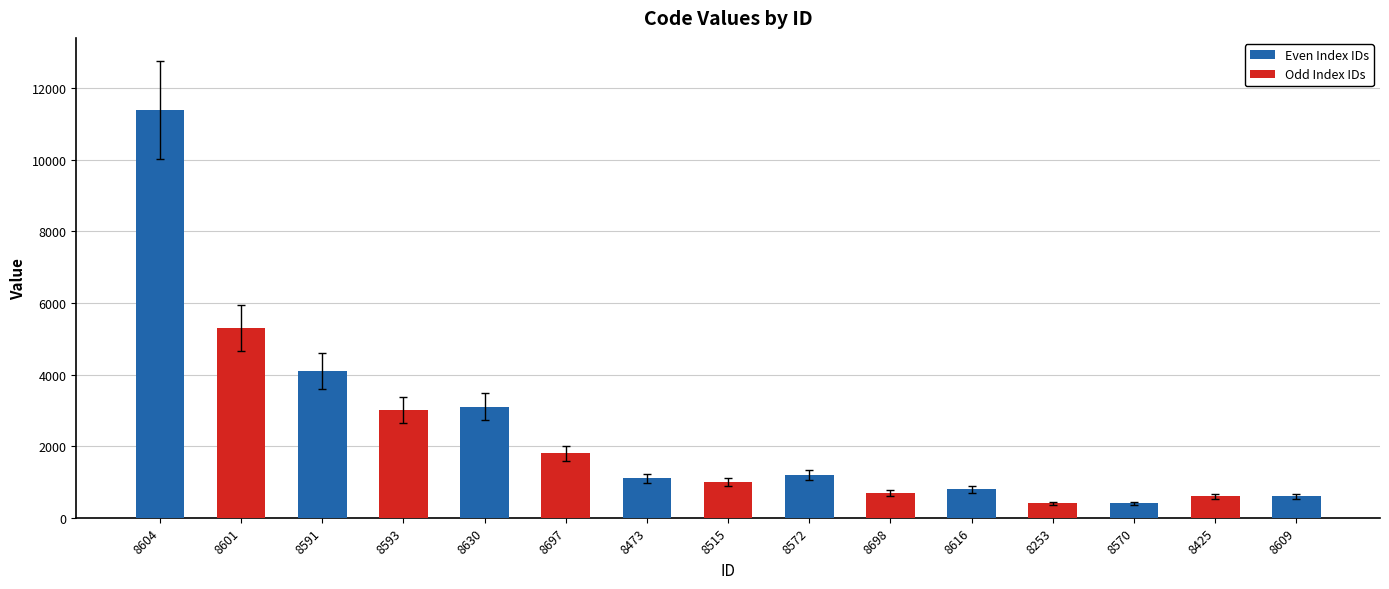

Is it true that the value at 8425 is 600?

True